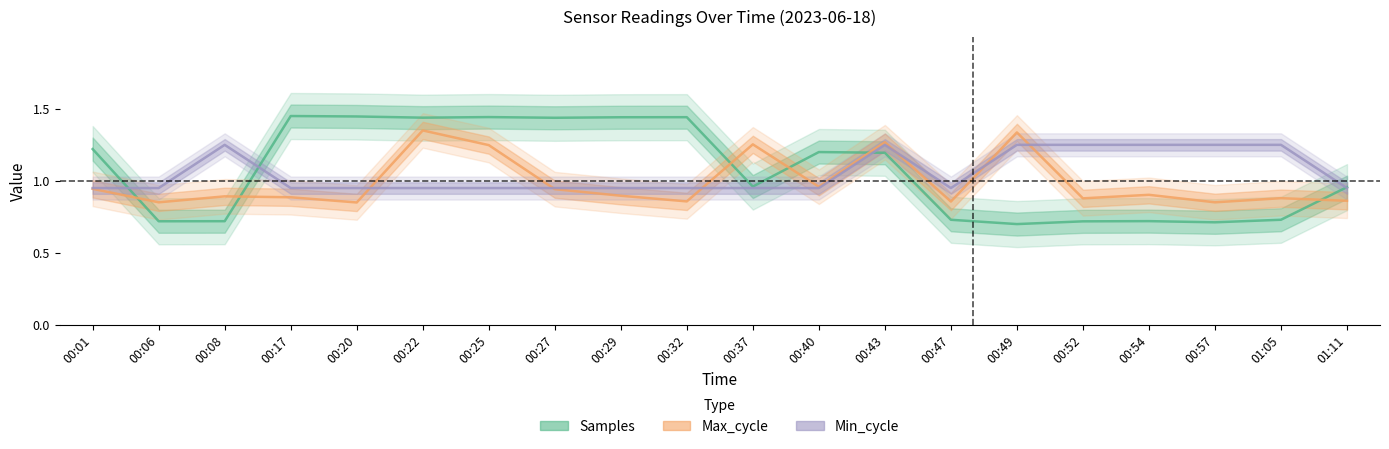

Read the Max_cycle value at 00:37.

1.3